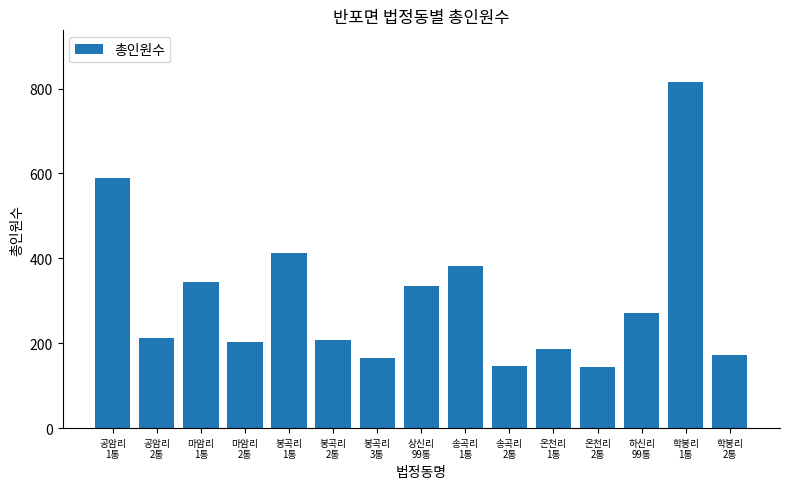

What is the value of the 6th bar from the left?

208